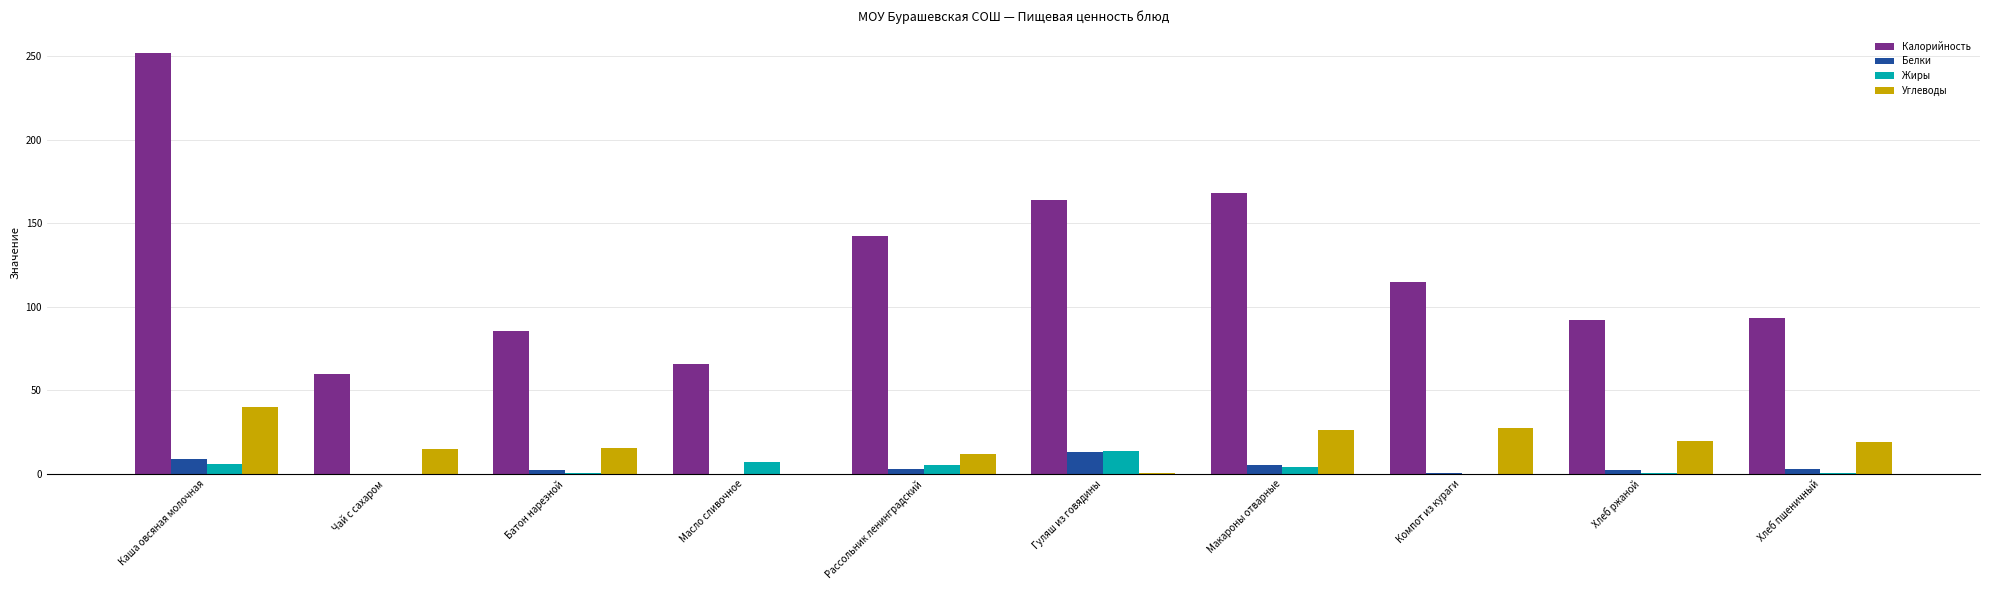

Are the bars grouped side by side (vs. stacked)?

Yes